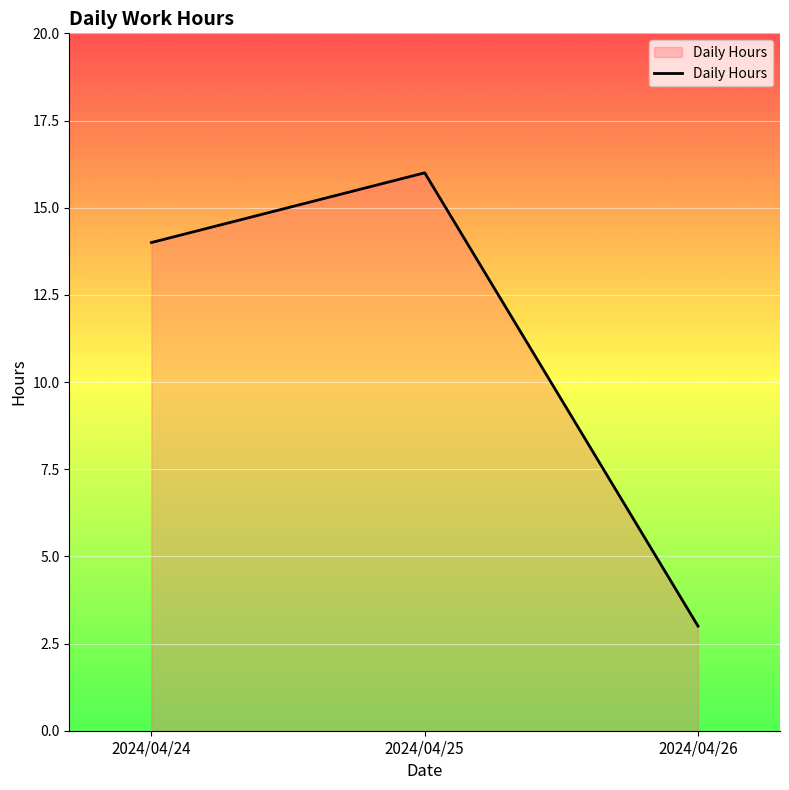

At which category does the chart reach its minimum across all series?

2024/04/26